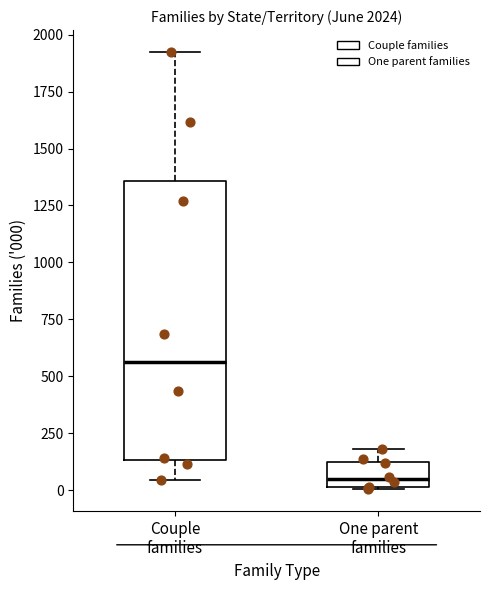

Which box is the tallest, from its lower edge to its upper edge?

Couple families